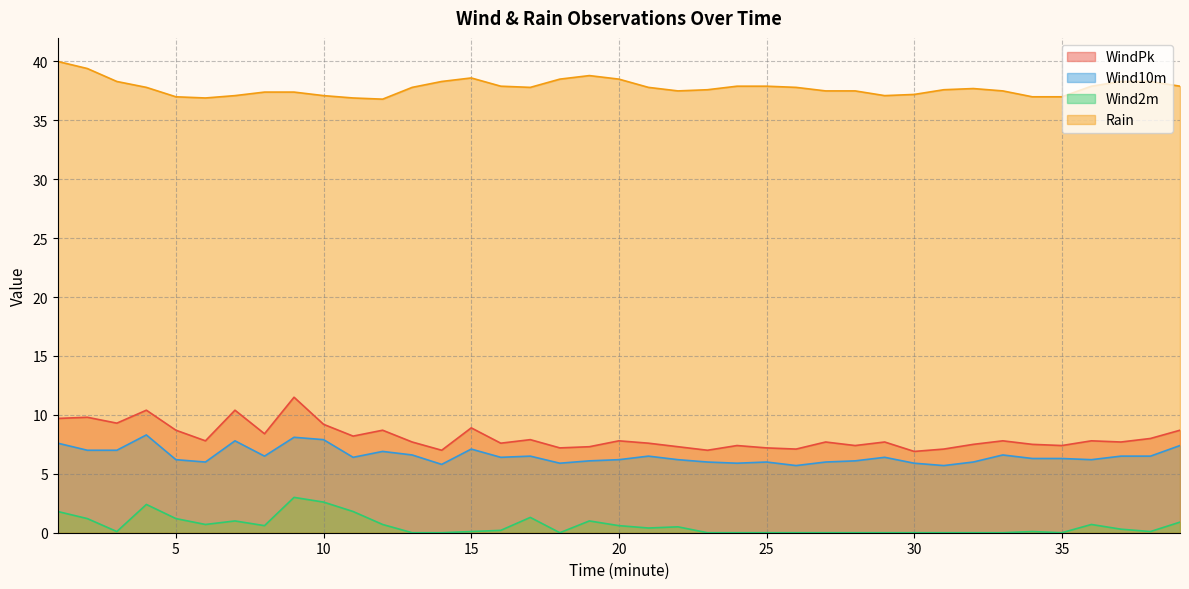

How many lines are shown in the chart?

4